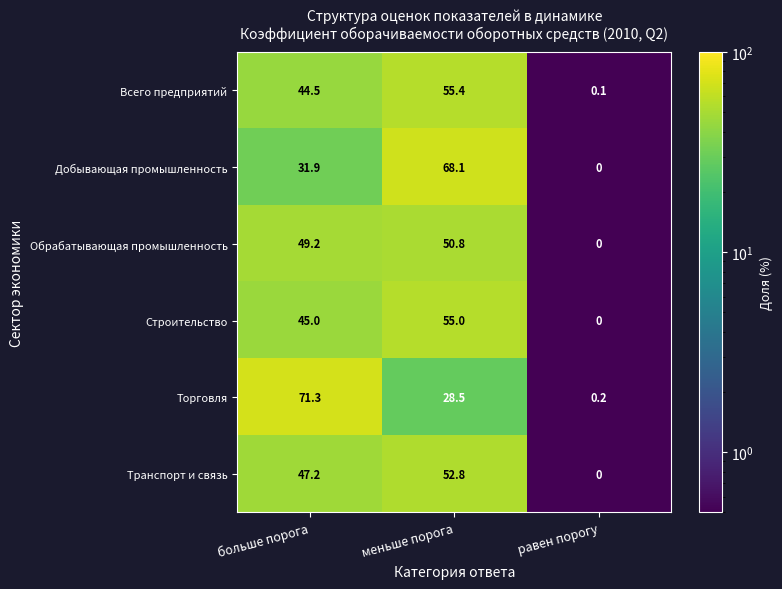

Reading left to right, what are all the values shown in this chart?

Всего предприятий: 44.5	55.4	0.1
Добывающая промышленность: 31.9	68.1	0.0
Обрабатывающая промышленность: 49.2	50.8	0.0
Строительство: 45.0	55.0	0.0
Торговля: 71.3	28.5	0.2
Транспорт и связь: 47.2	52.8	0.0